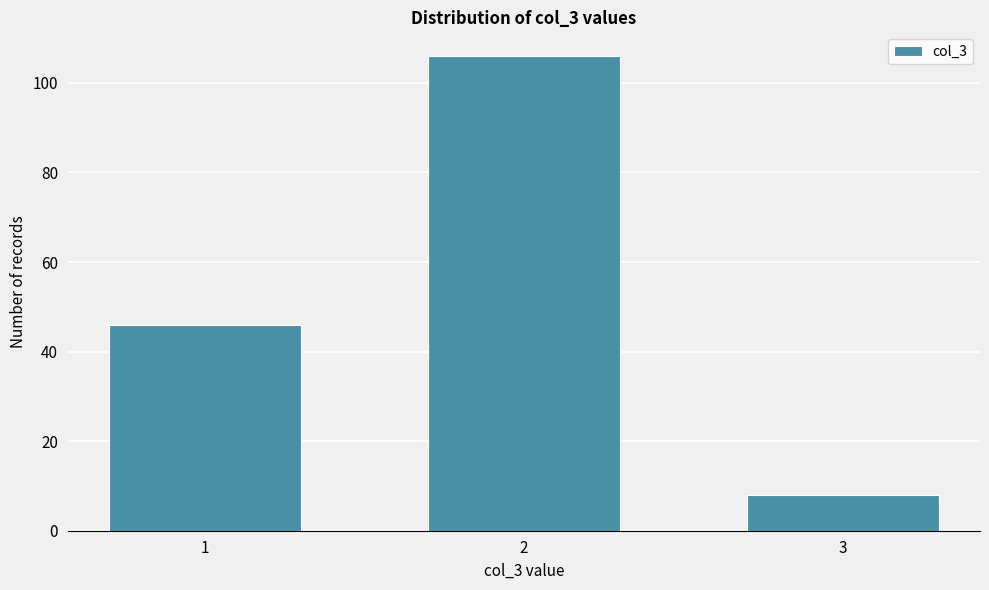

Reading right to left, extract all data points from this chart.

8	106	46